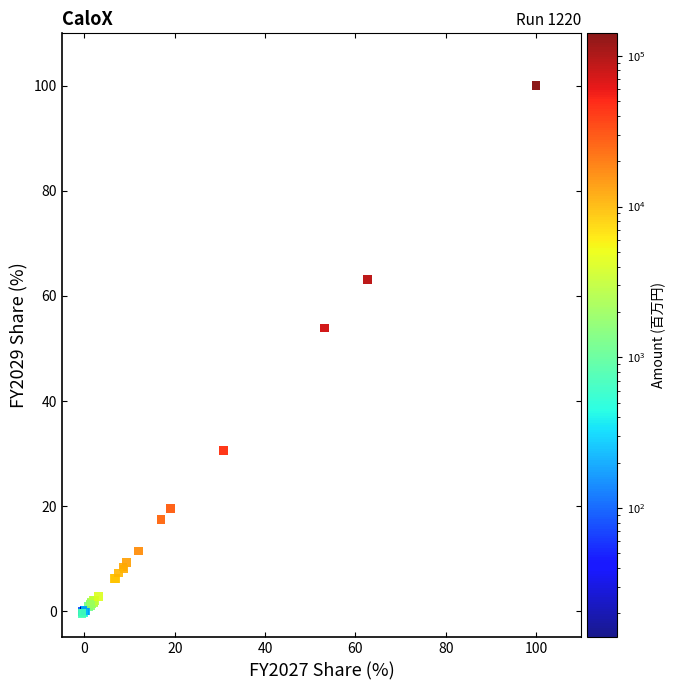

What Y value in the scatter plot is closest to 49?

53.9